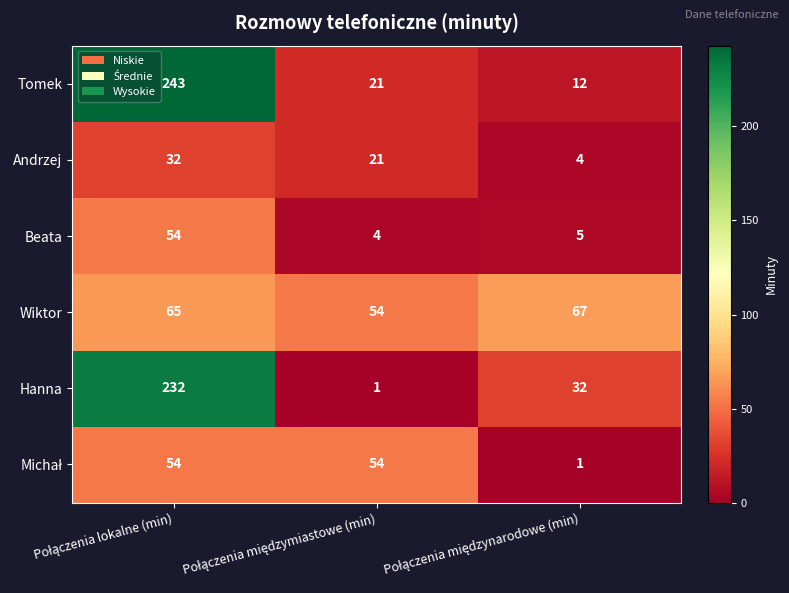

Count the Wiktor values in the range 54 to 67.

3